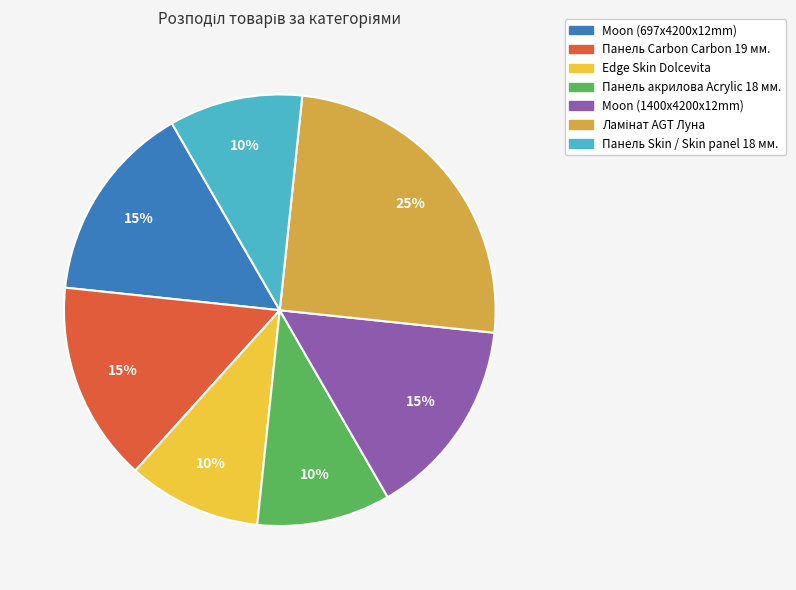

How many segments does this pie chart have?

7